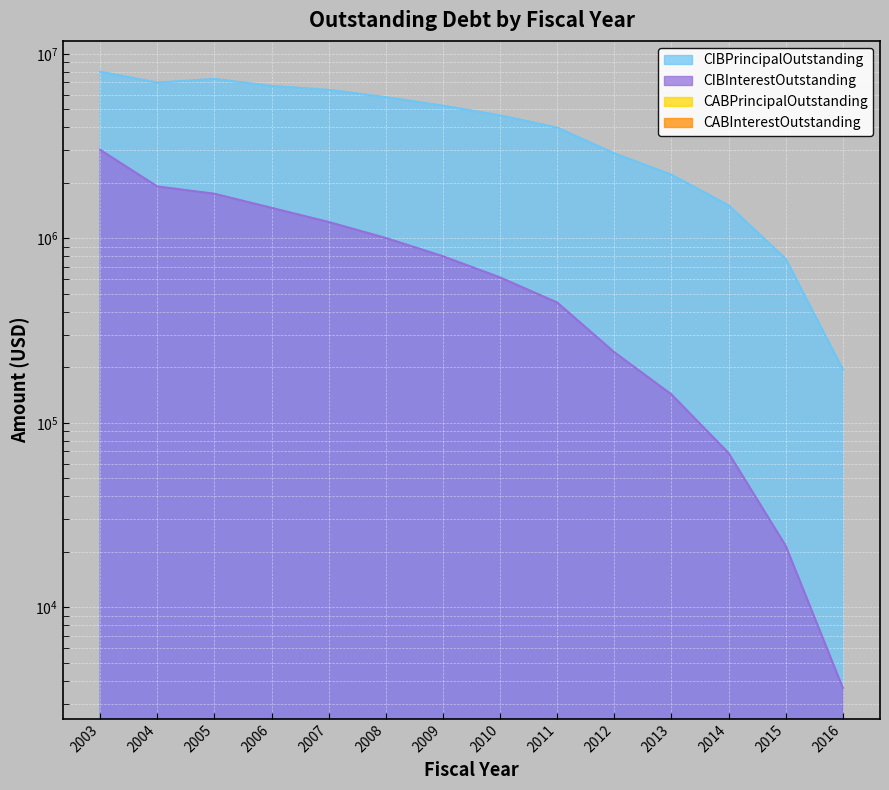

How many interior local valleys does the CIBPrincipalOutstanding series have?

1